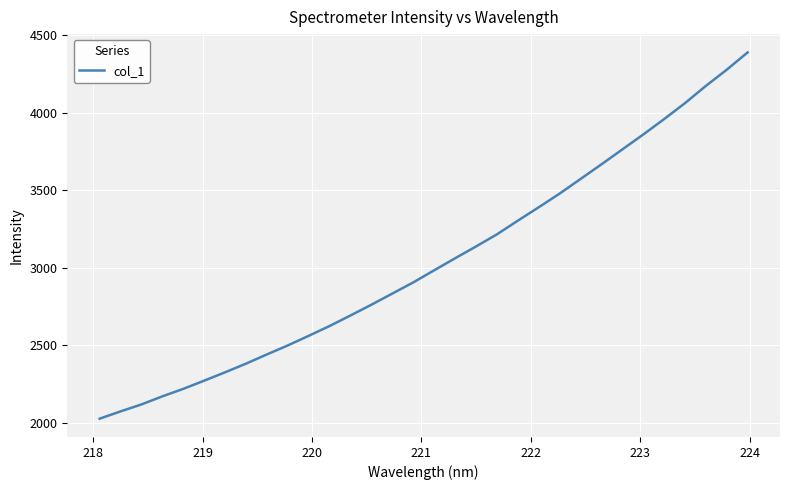

How many lines are shown in the chart?

1